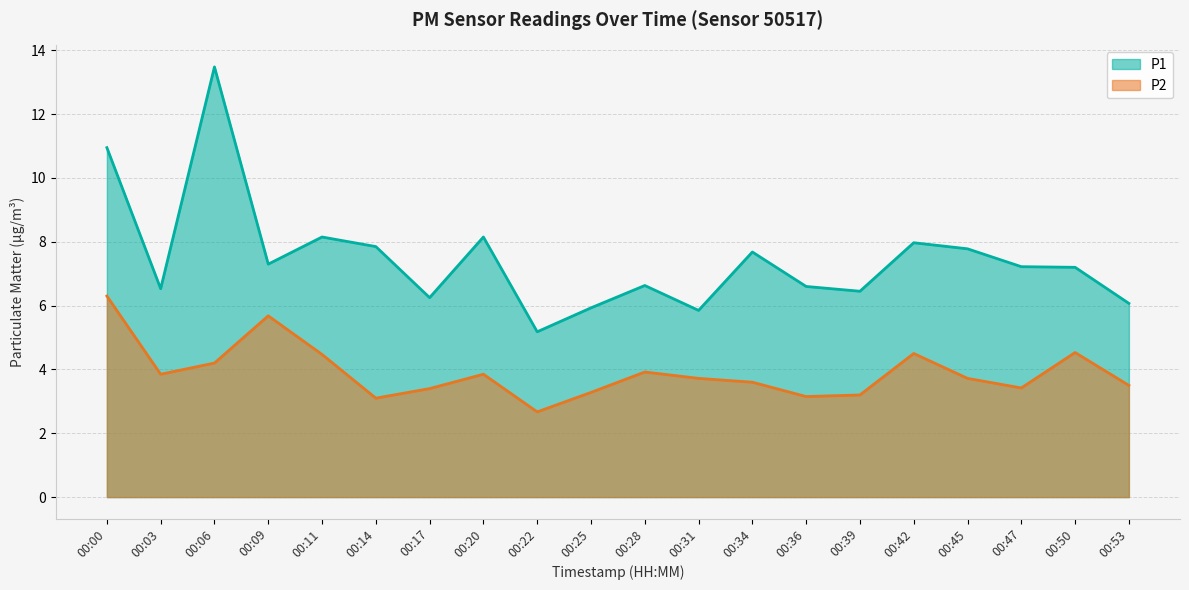

True or false: P2 has more than 0 interior local peaks.

True